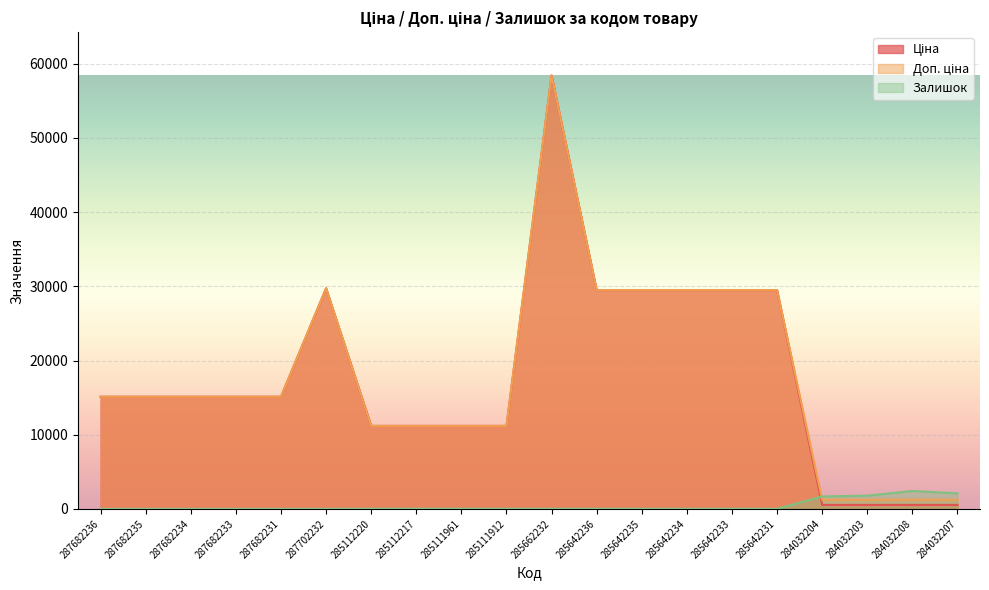

What value does the Доп. ціна series have at 284032207?

1235.4